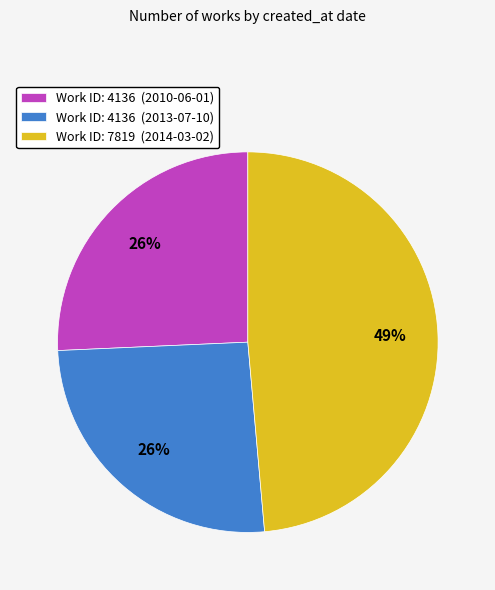

To the nearest percent, what percentage of the pie is Work ID: 4136 (2013-07-10)?

26%